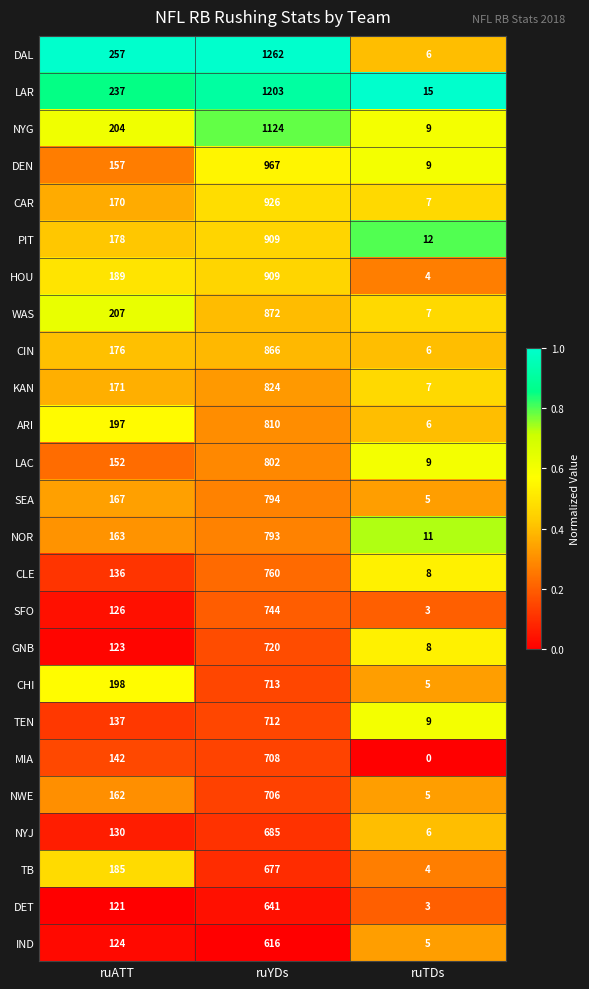

The value of CIN at ruTDs is 10. True or false?

False